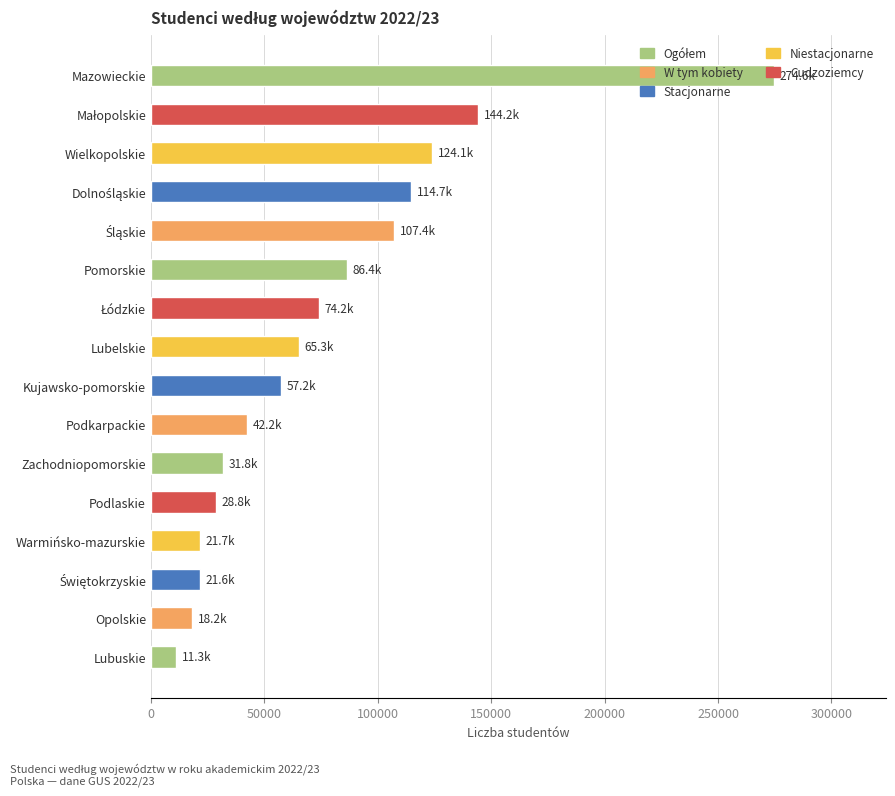

Which label corresponds to the largest value in the chart?

Mazowieckie